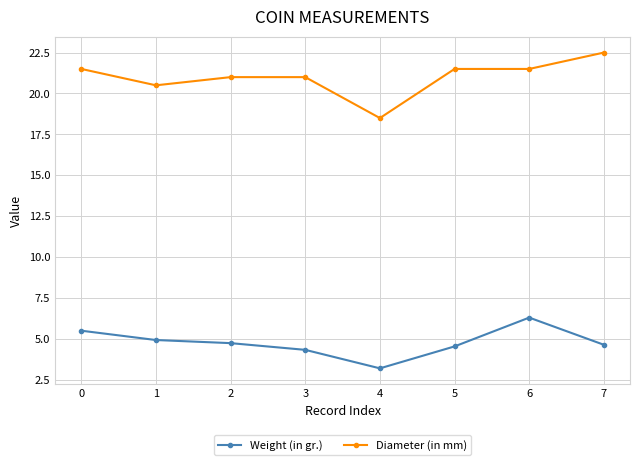

Is it true that Diameter (in mm) equals 14.6 at 3?

False